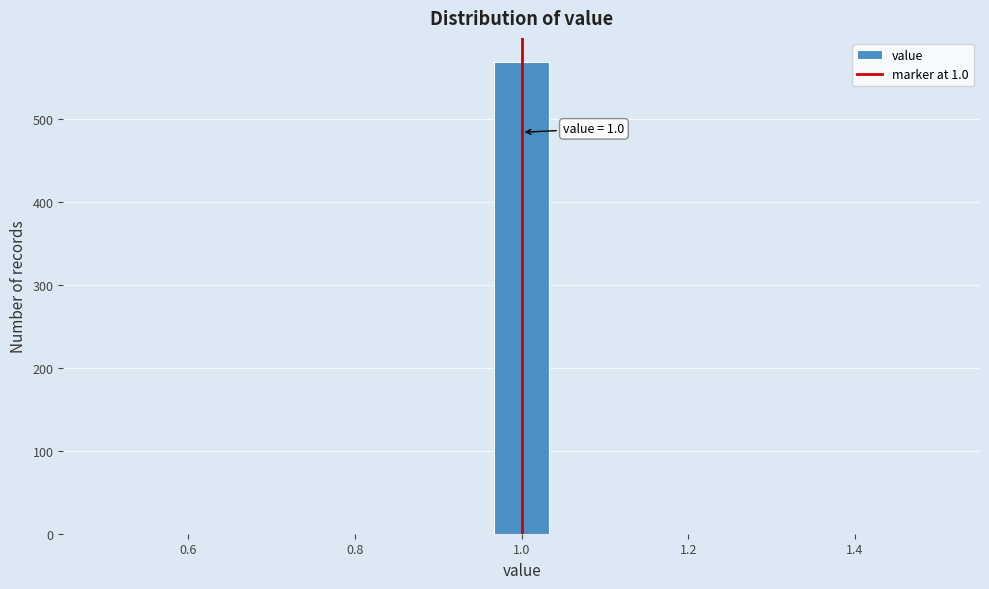

Read against the x-axis, roughly where is the centre of the tallest bar?

1.00